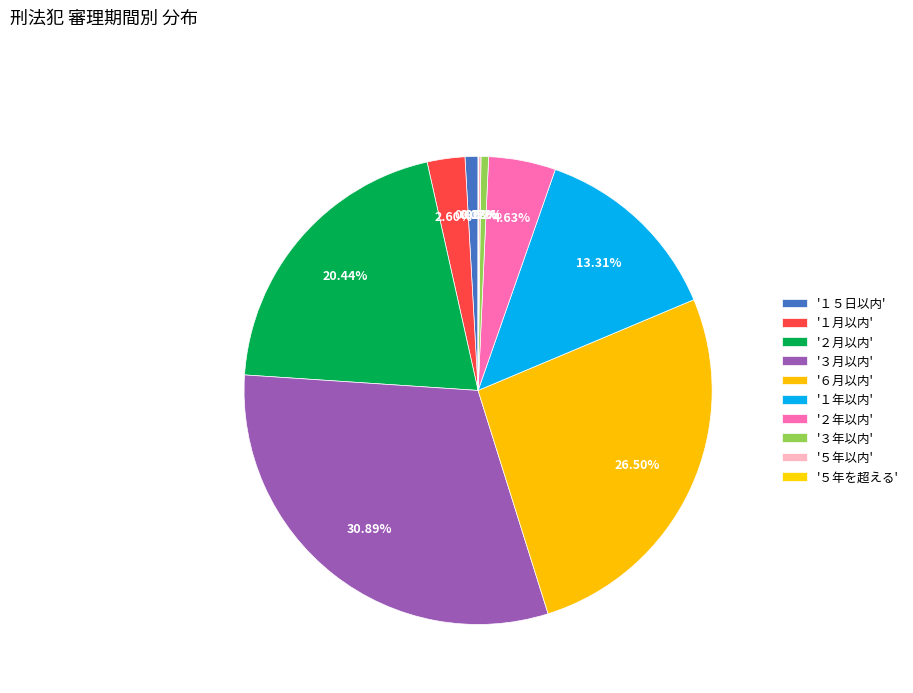

Count the number of slices in the pie.

10